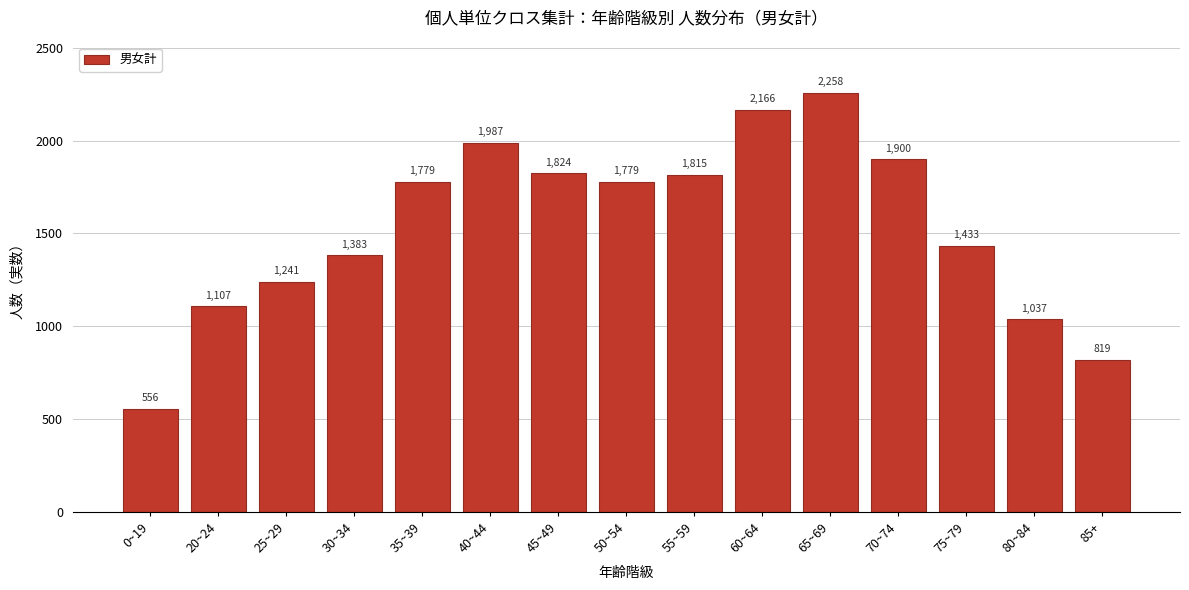

Reading left to right, extract all data points from this chart.

556	1107	1241	1383	1779	1987	1824	1779	1815	2166	2258	1900	1433	1037	819